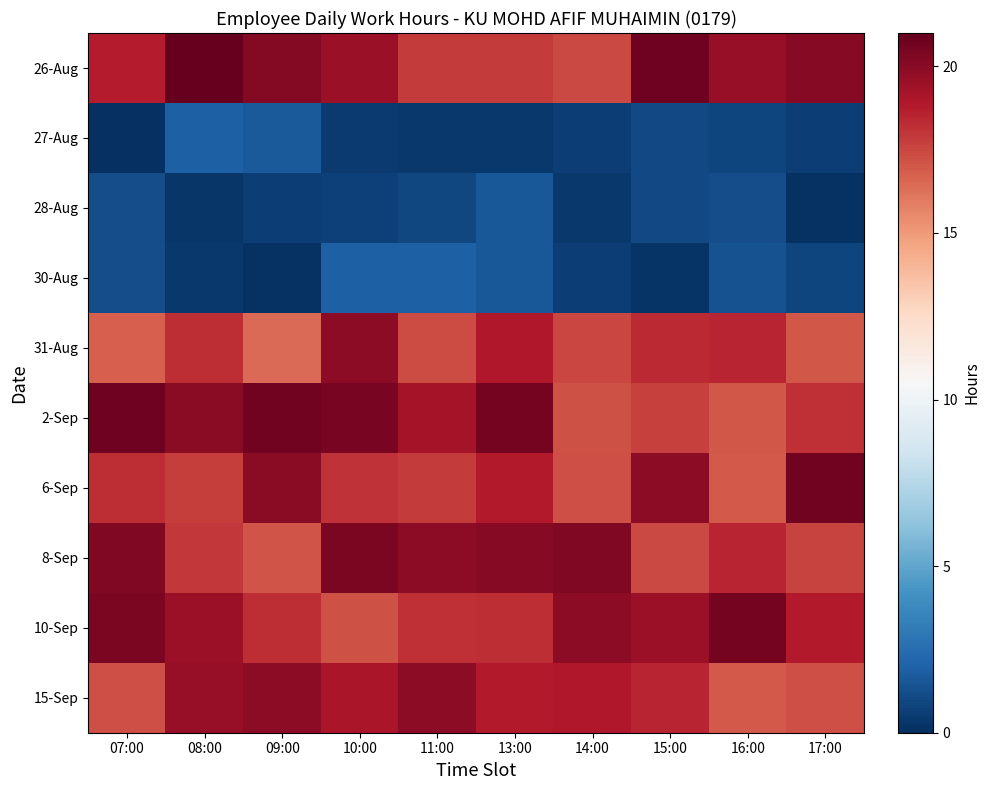

Which series has the largest total across all categories?

26-Aug